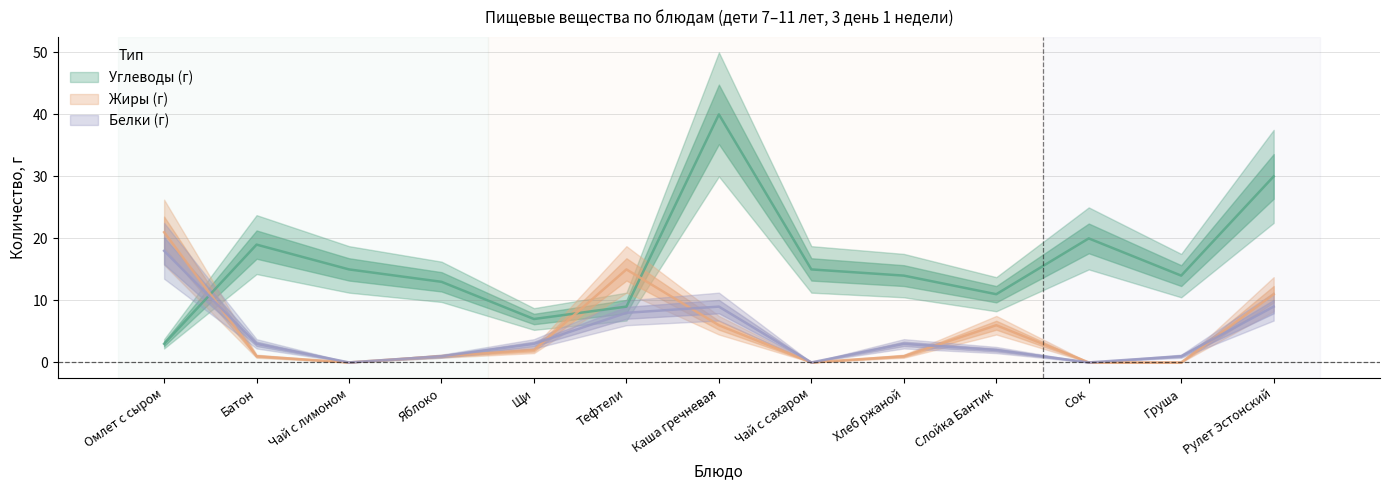

True or false: Жиры (г) has more than 0 interior local peaks.

True